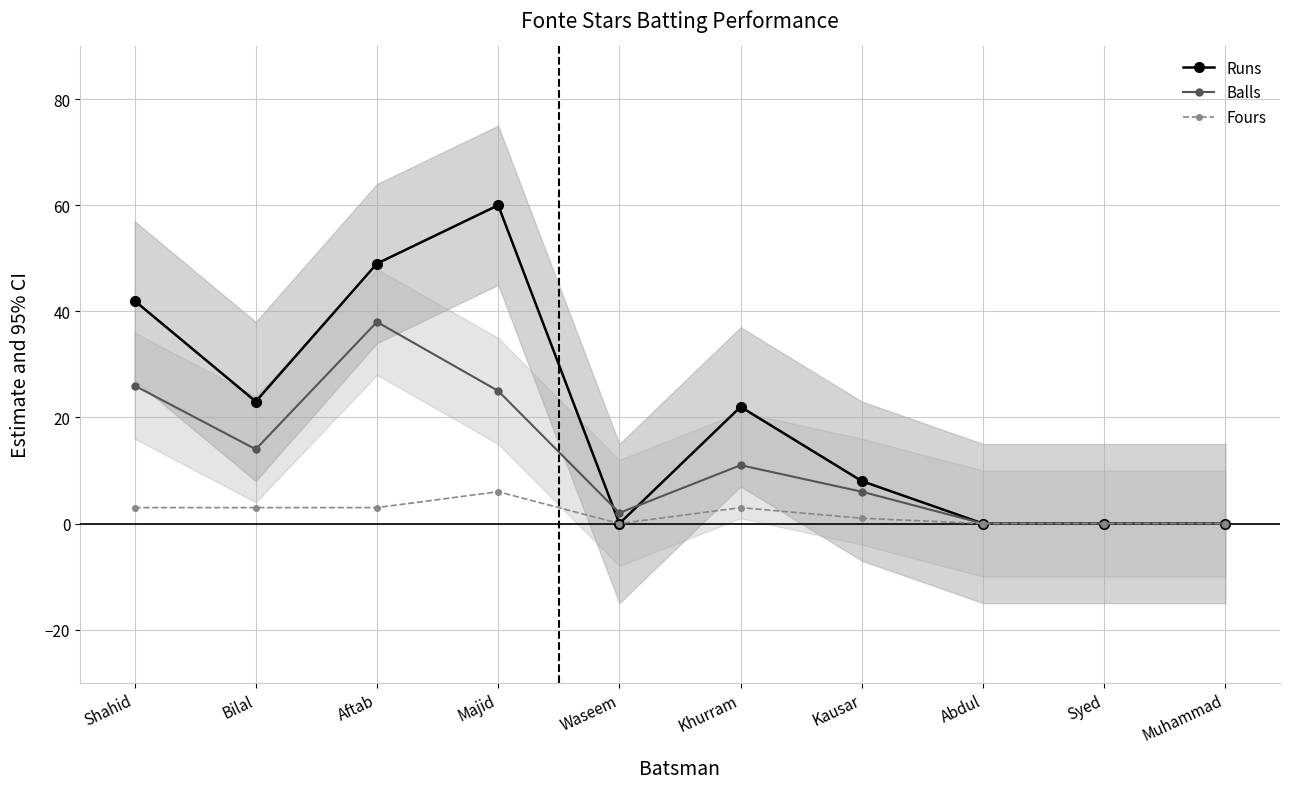

How many data points in Fours are less than 3?

5